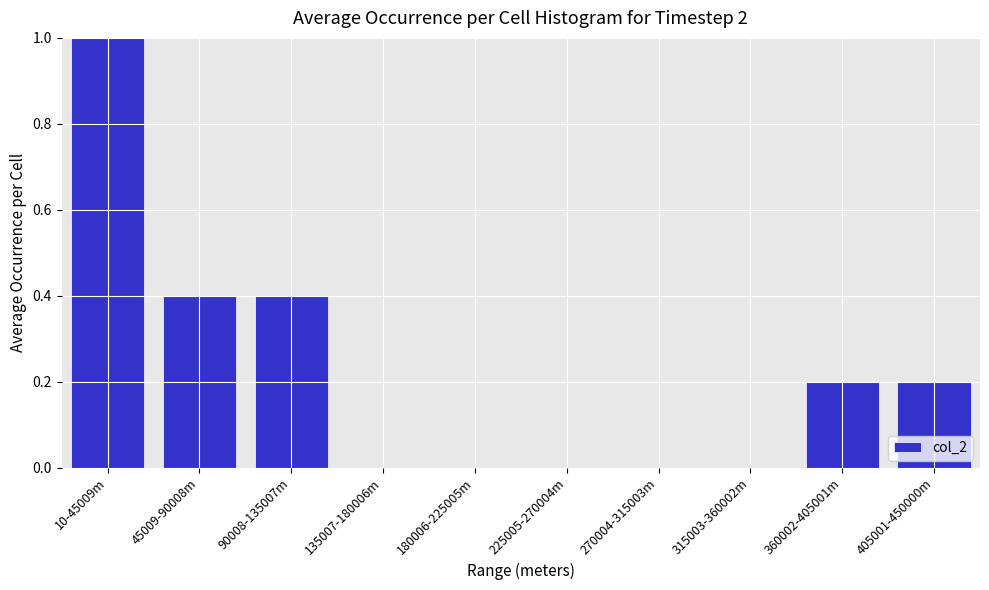

Reading left to right, what are all the values shown in this chart?

10-45009m=1.0	45009-90008m=0.4	90008-135007m=0.4	135007-180006m=0.0	180006-225005m=0.0	225005-270004m=0.0	270004-315003m=0.0	315003-360002m=0.0	360002-405001m=0.2	405001-450000m=0.2